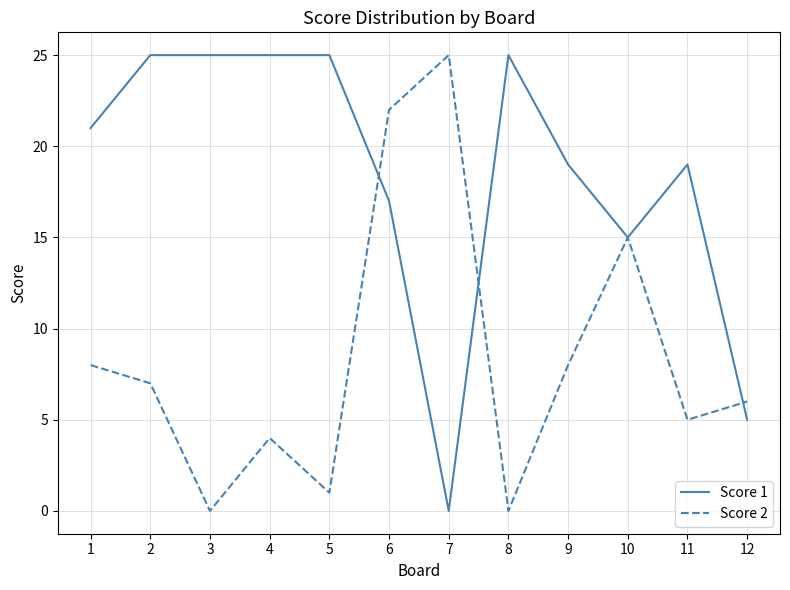

Rank the series by their average value, from lowest to highest.

Score 2, Score 1